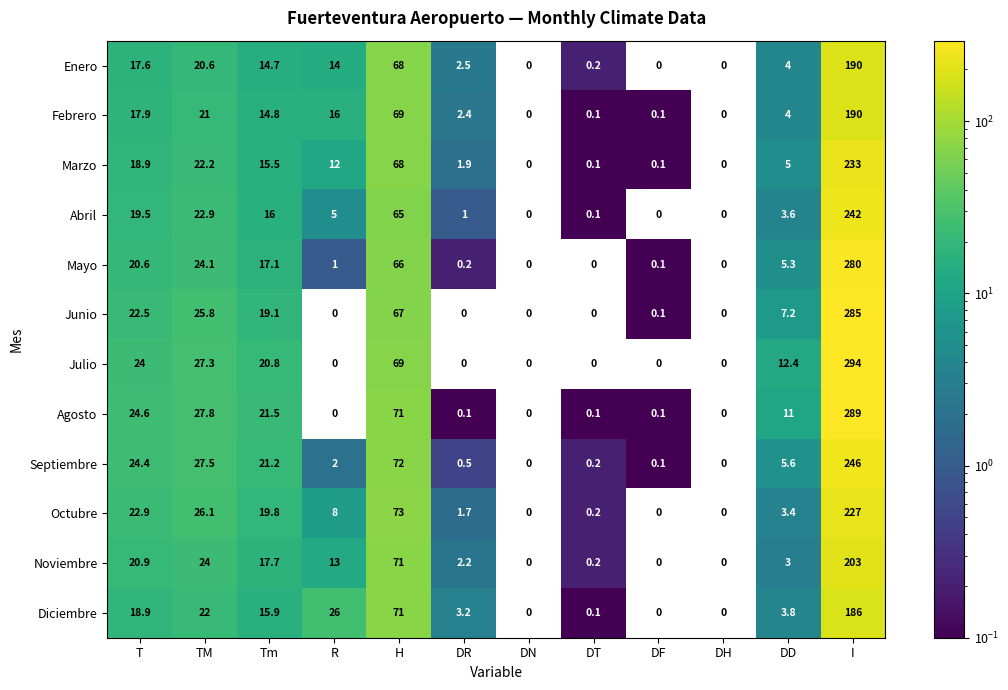

What is the total value across all series at H?

830.0